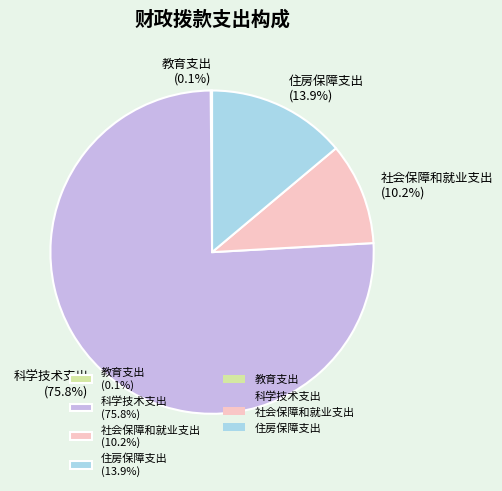

Approximately how many times larger is the value at 社会保障和就业支出 compared to 科学技术支出?

0.1